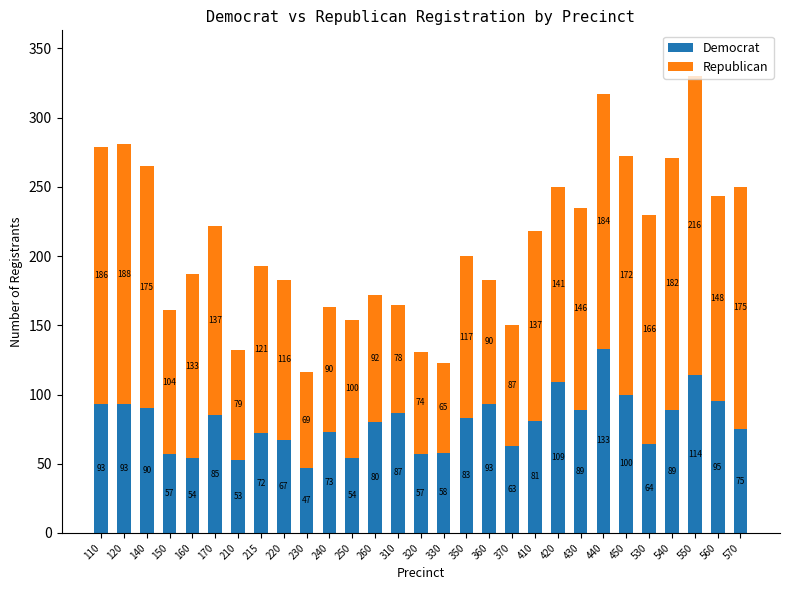

At which category is the sum across all series the highest?

550